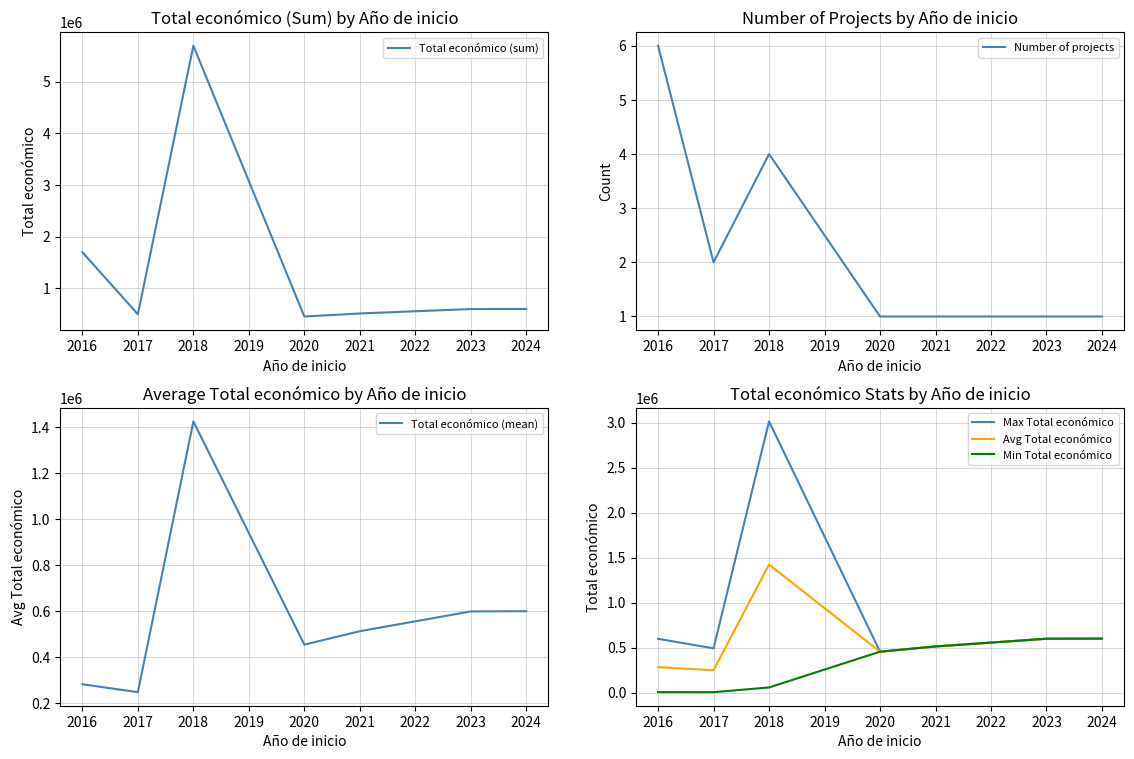

The value of Min Total económico at 2023 is 299632.7. True or false?

False